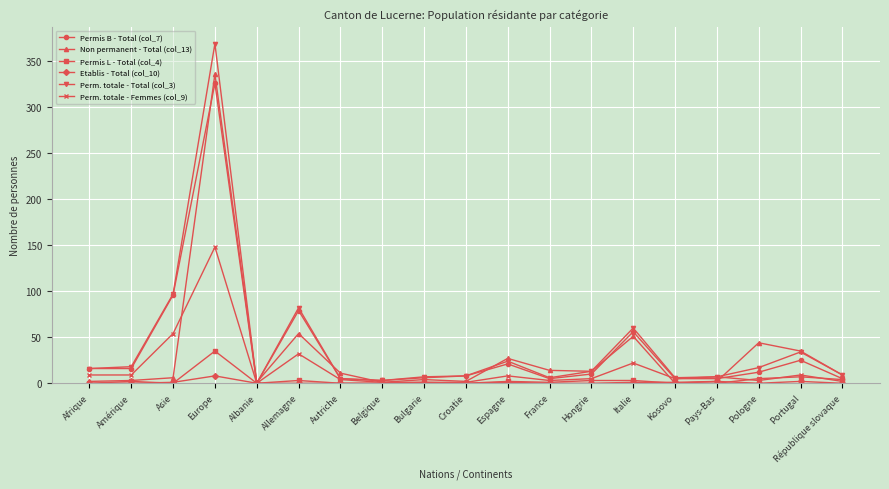

Which series has the largest range (max minus min)?

Perm. totale - Total (col_3)